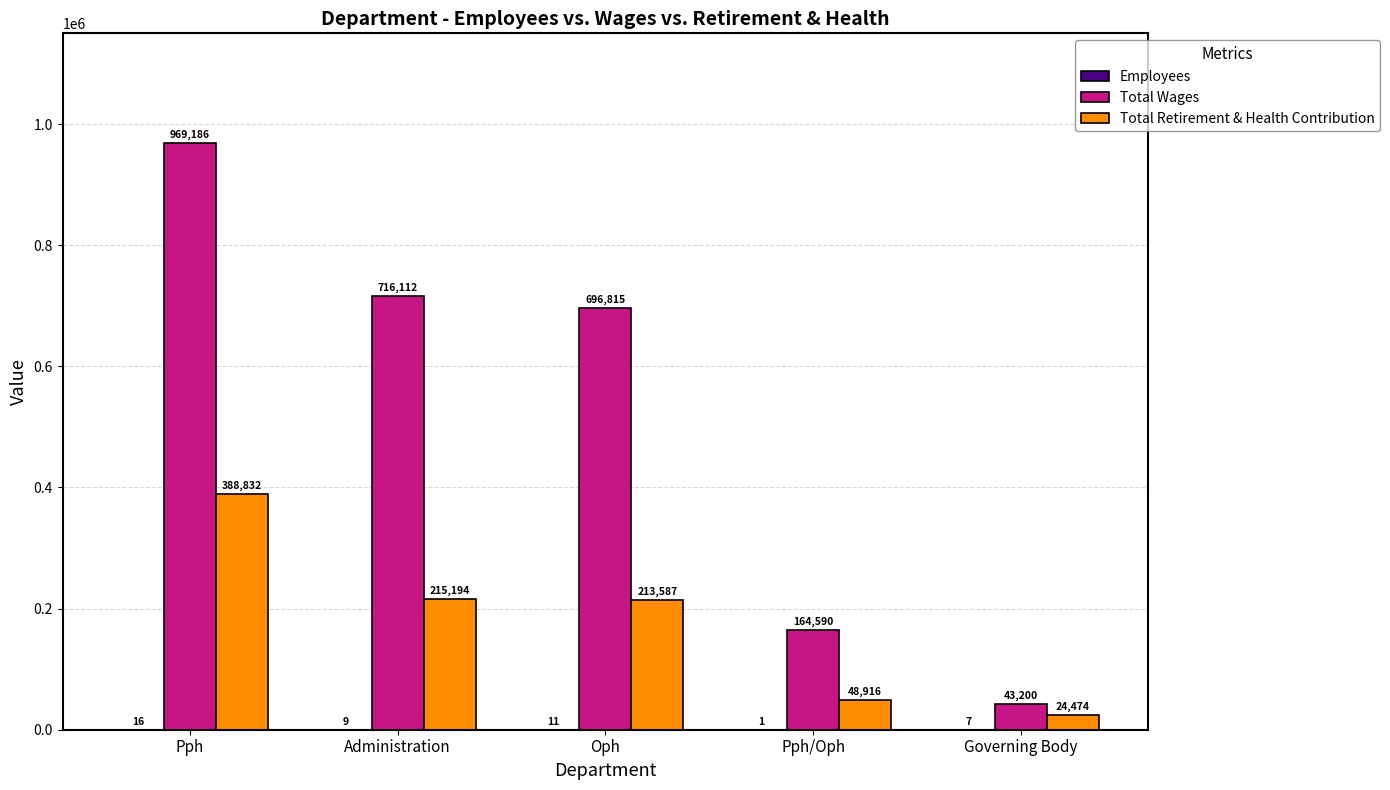

The value of Total Wages at Administration is 201896. True or false?

False